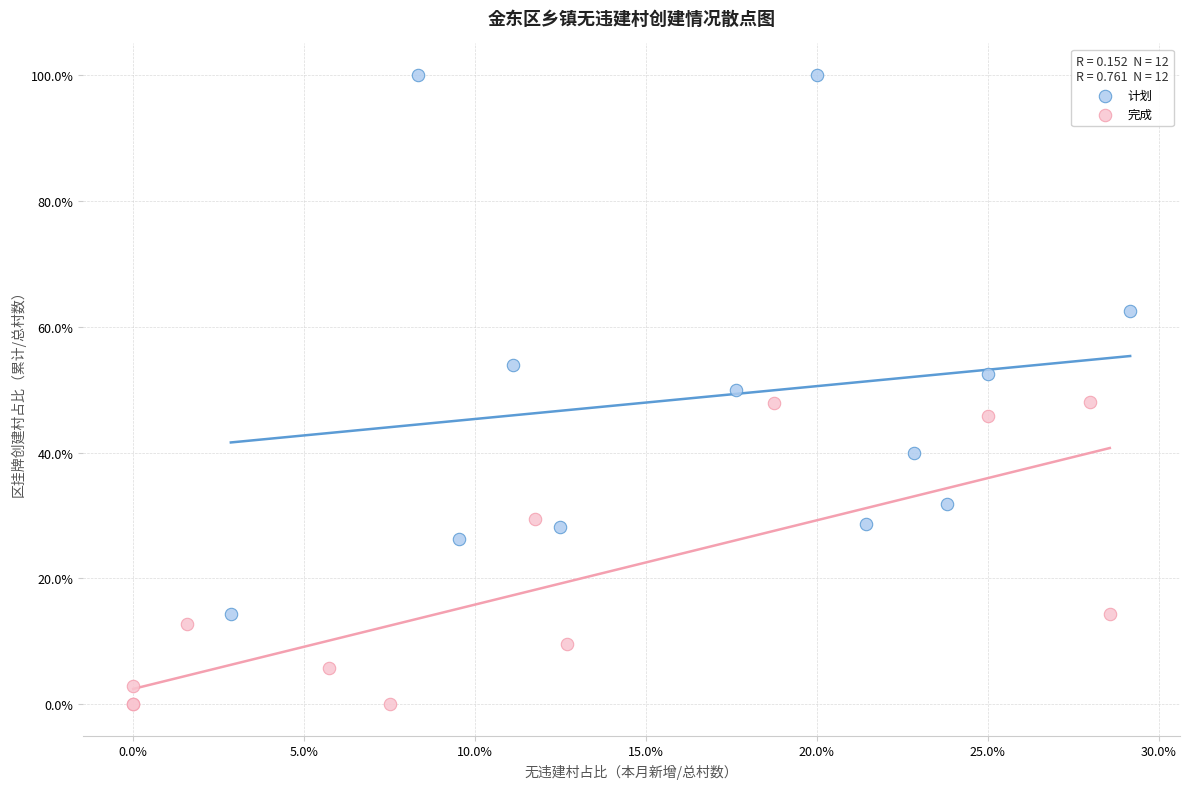

What are all the series names shown in the legend?

计划, 完成